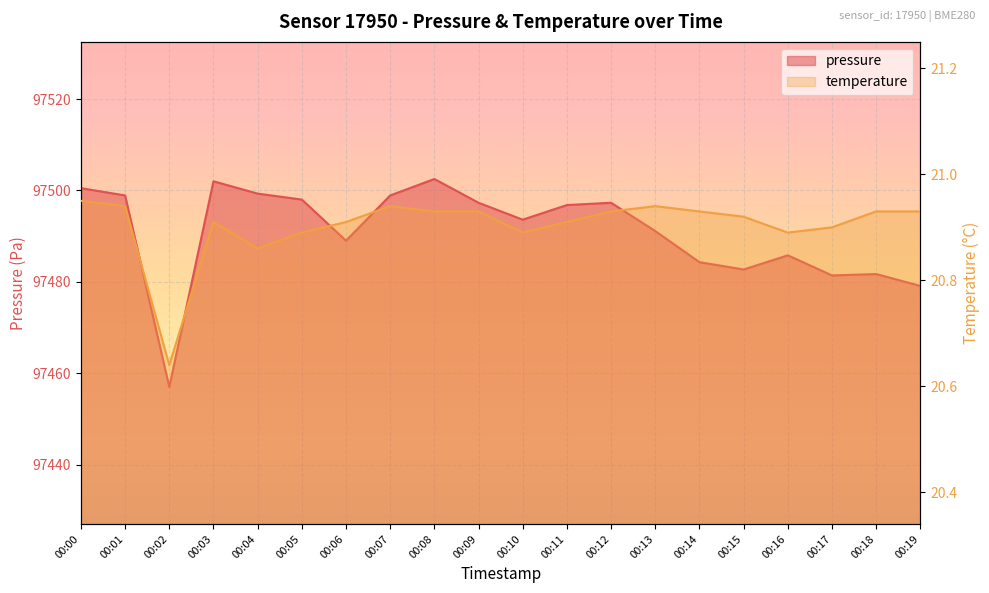

Which series has the largest range (max minus min)?

pressure